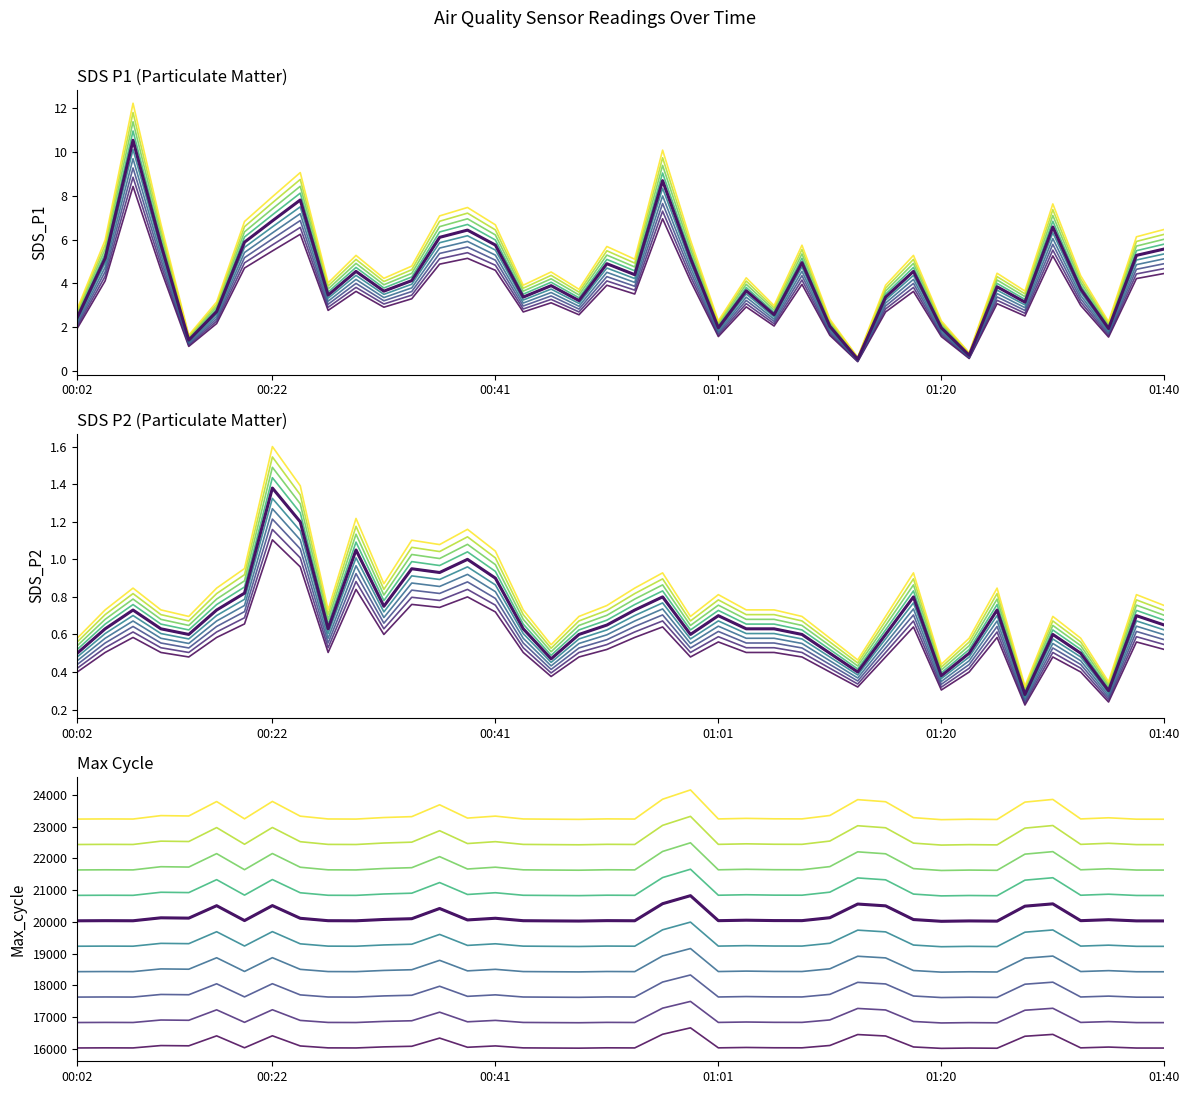

What is the difference between the maximum and minimum values in the SDS_P2 series?

1.0